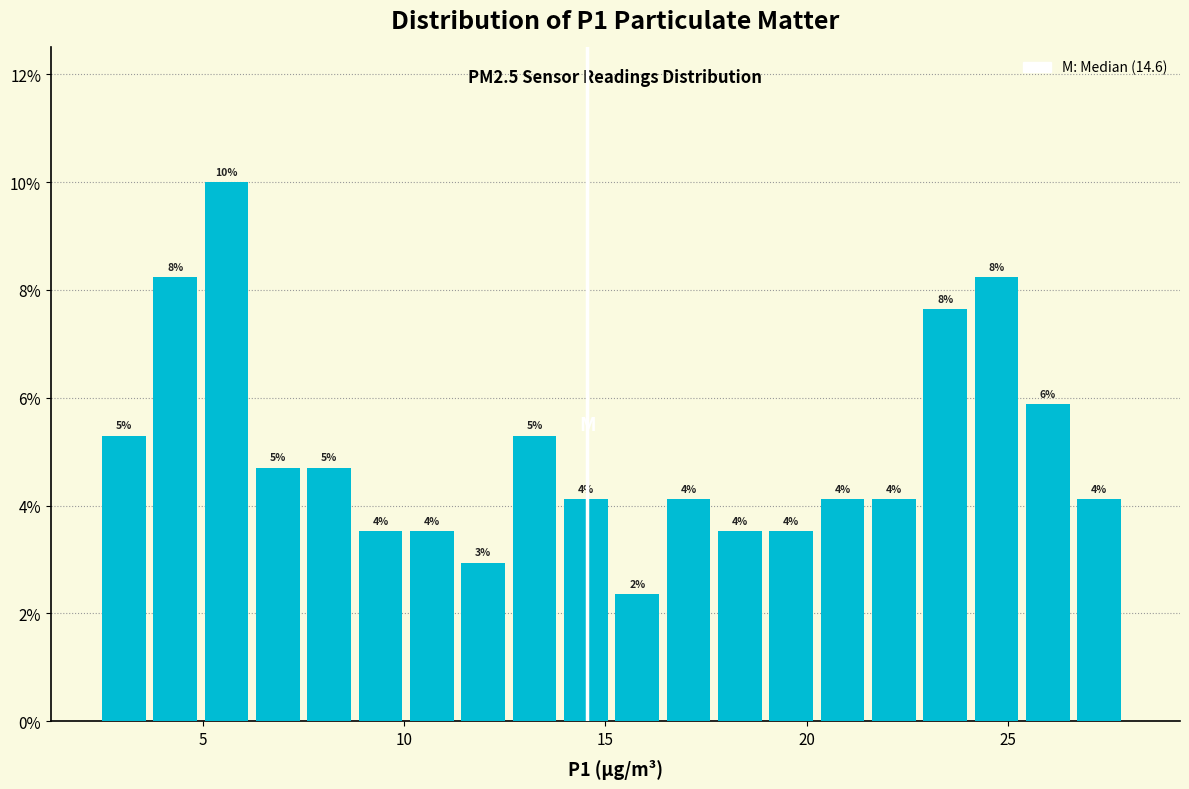

Read against the x-axis, roughly where is the centre of the tallest bar?

5.5